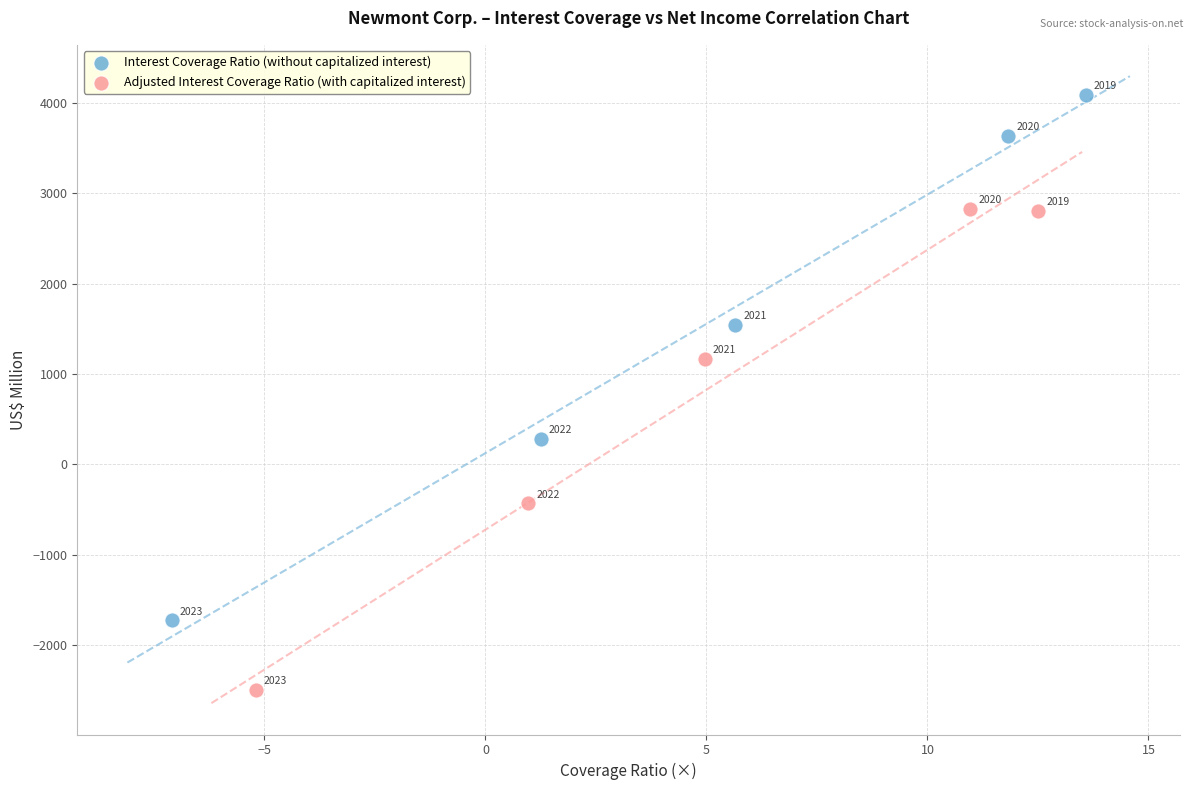

Which series contains the lowest Y value?

Adjusted Interest Coverage Ratio (with capitalized interest)